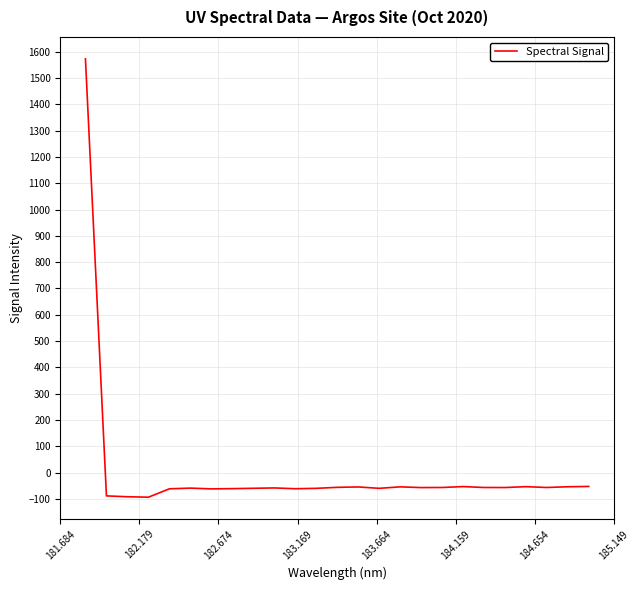

What is the smallest value displayed?

-93.7